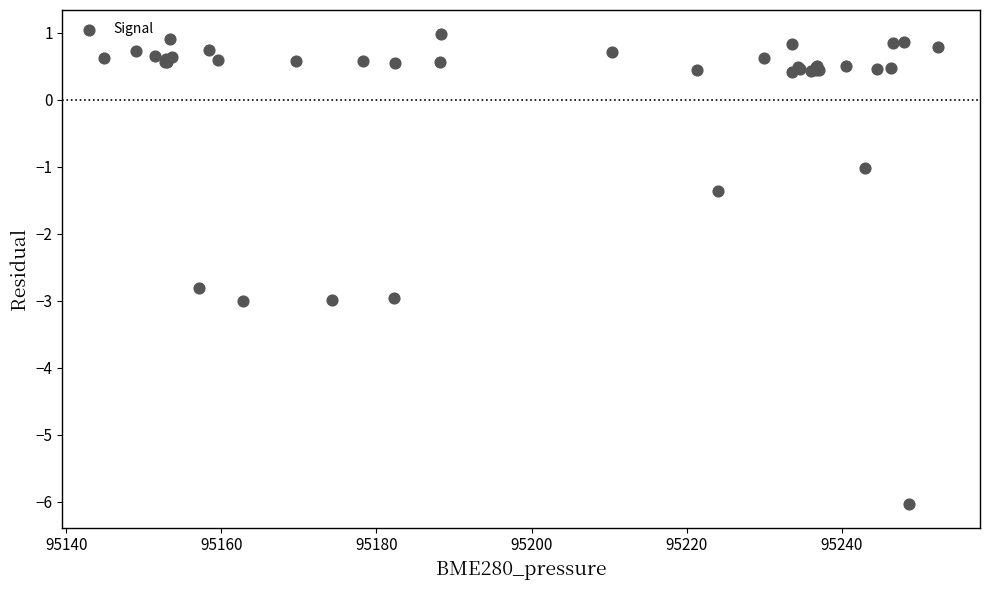

What Y value in the scatter plot is closest to -2?

-1.4